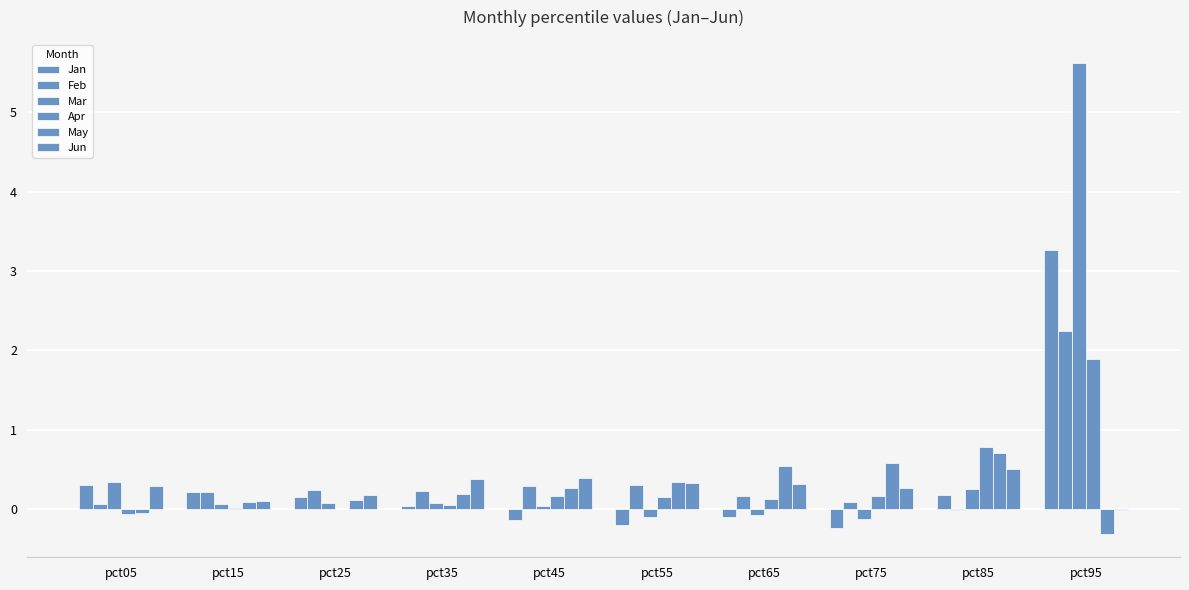

Which series changed the most between pct05 and pct45?

Jan